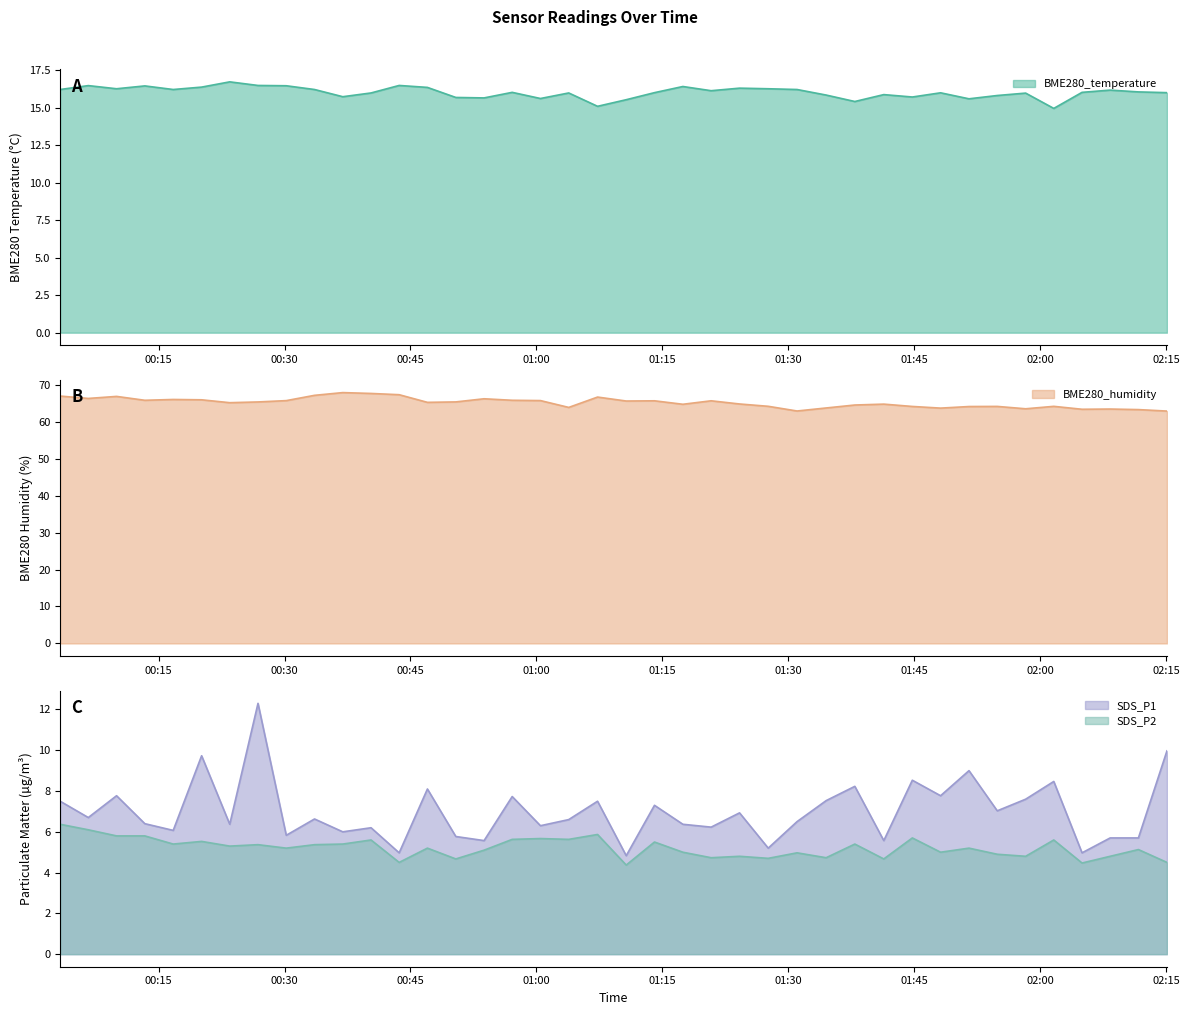

True or false: SDS_P1 has more than 2 points higher than both neighbors.

True